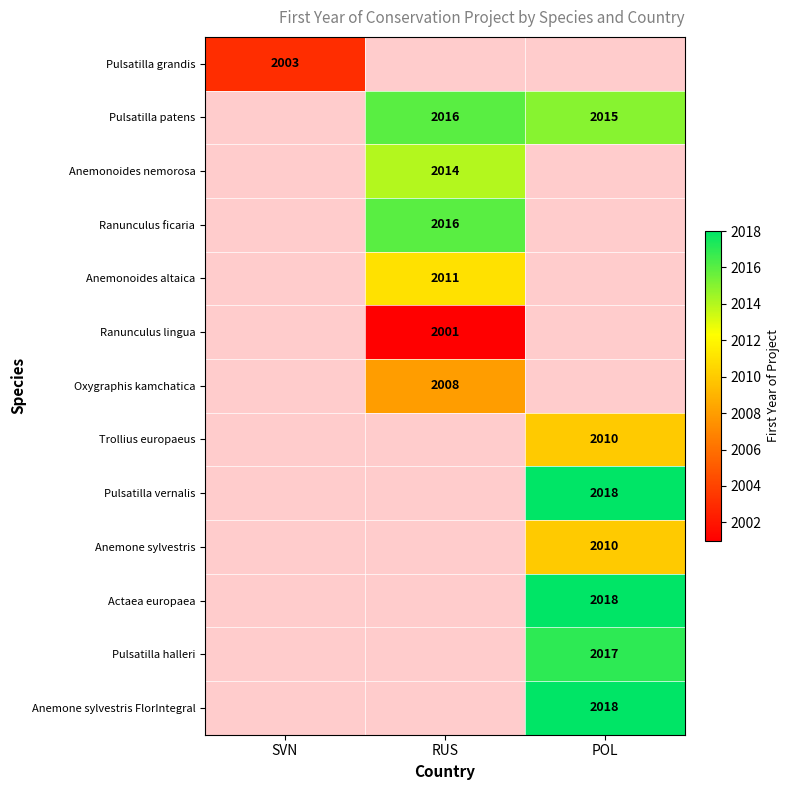

True or false: Pulsatilla halleri has a value of 2709 at POL.

False